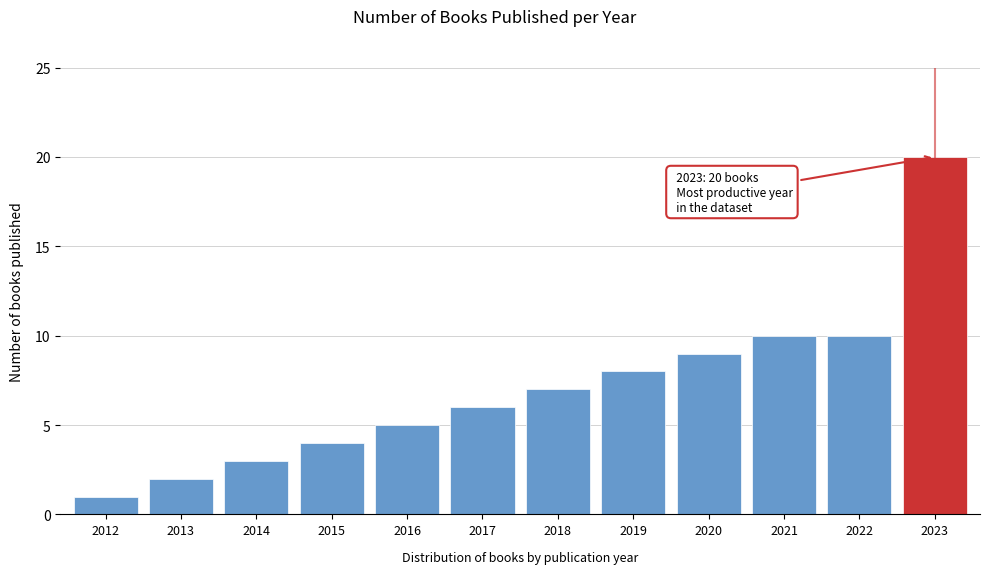

Reading left to right, extract all data points from this chart.

1	2	3	4	5	6	7	8	9	10	10	20